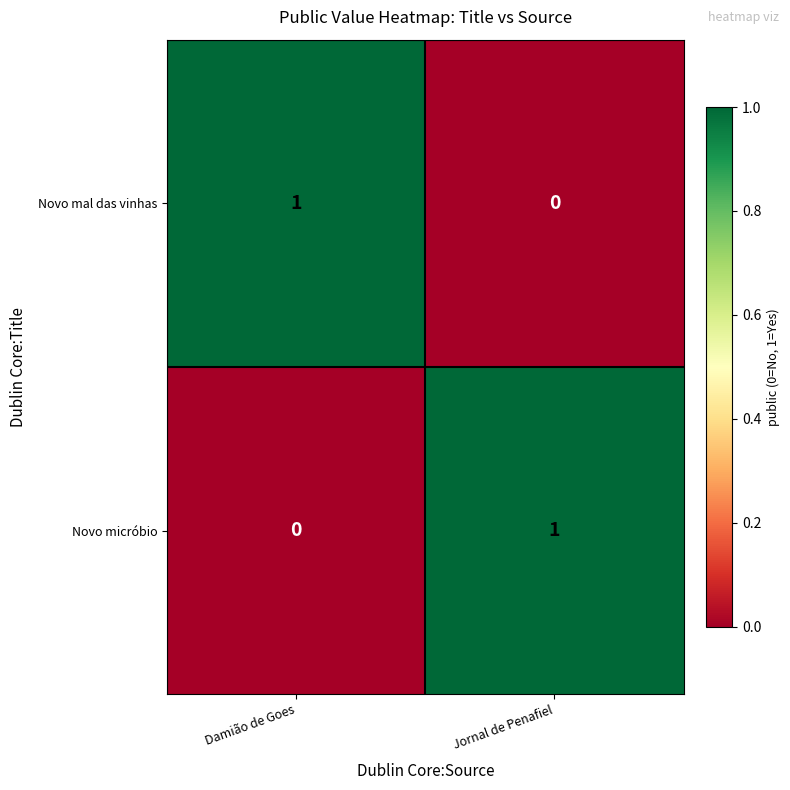

Rank the series at Jornal de Penafiel from lowest to highest value.

Novo mal das vinhas, Novo micróbio